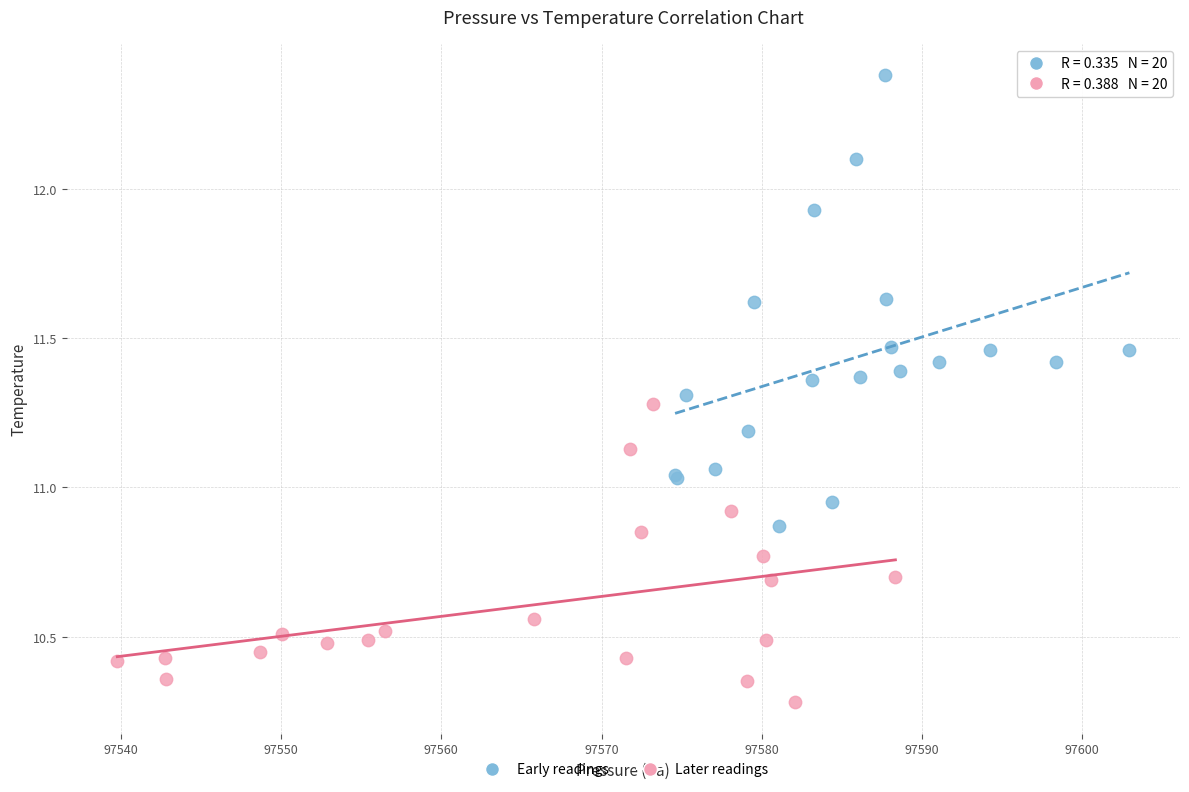

Which series has the largest Y range (max minus min)?

Early readings